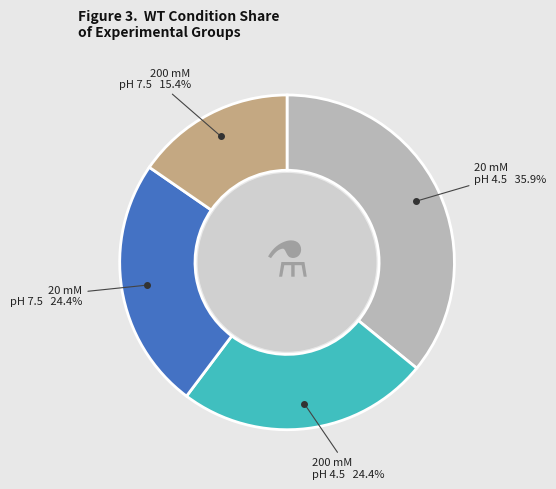

Does any single category account for the majority?

No